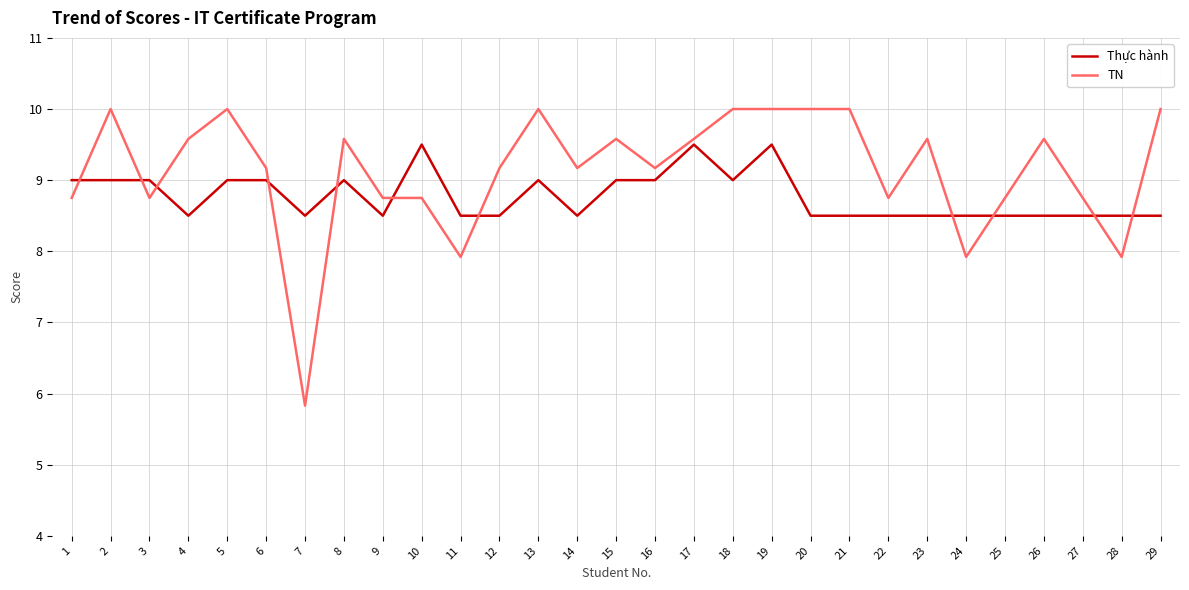

At which category does the chart reach its minimum across all series?

7